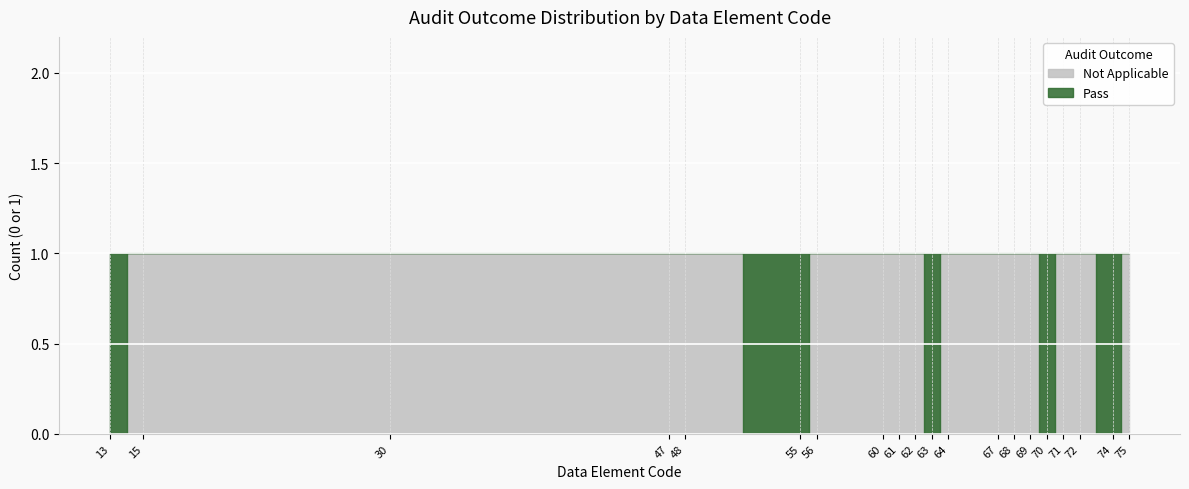

How many data points does each series have?

20